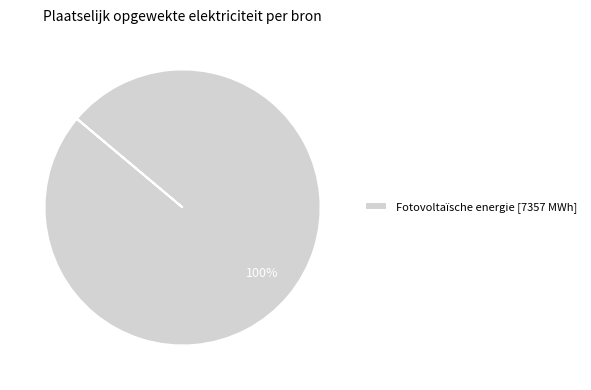

The Fotovoltaïsche energie [7357 MWh] slice represents 100% of the pie. True or false?

True